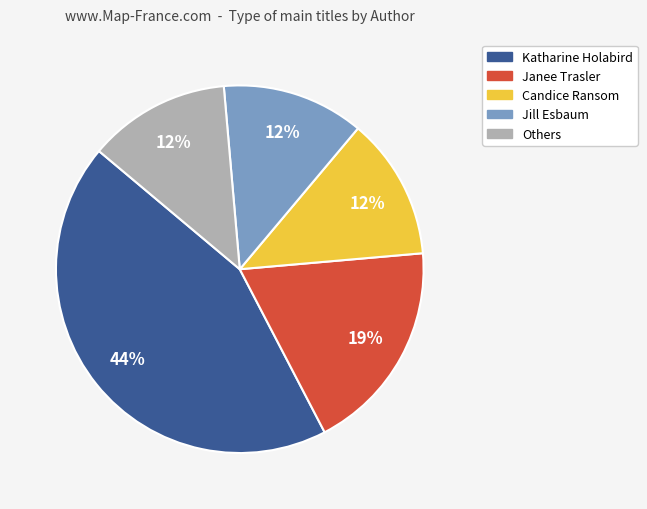

To the nearest percent, what is the average slice percentage?

20%